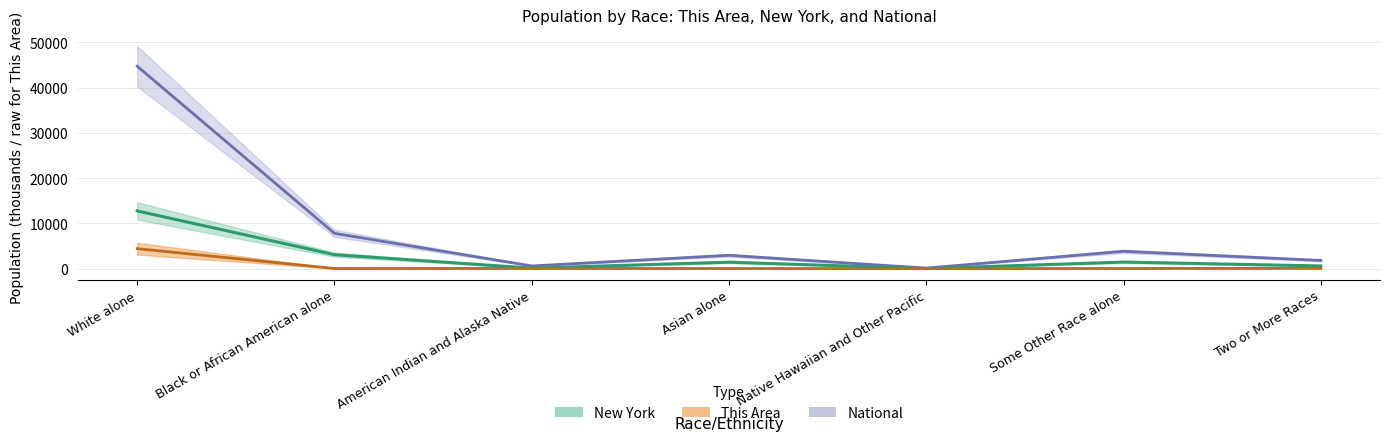

What is the difference between the National values at Two or More Races and White alone?

42908.8